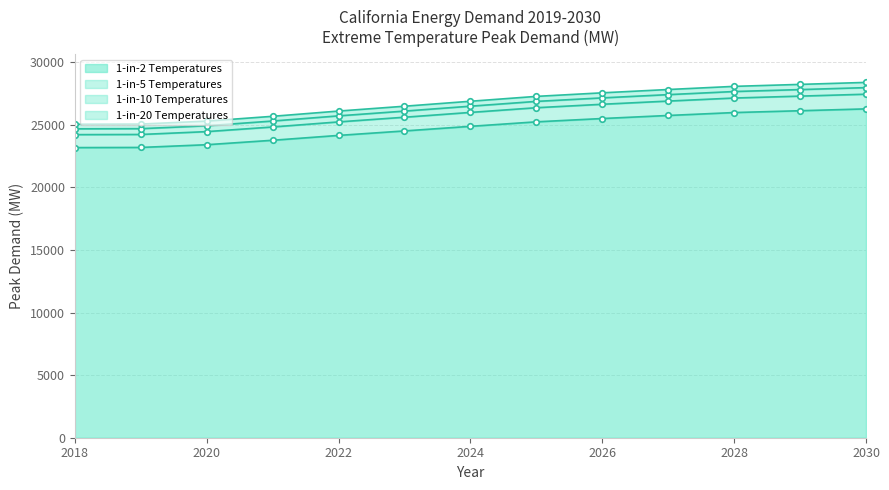

What is the lowest value of the 1-in-2 Temperatures series?

23188.5